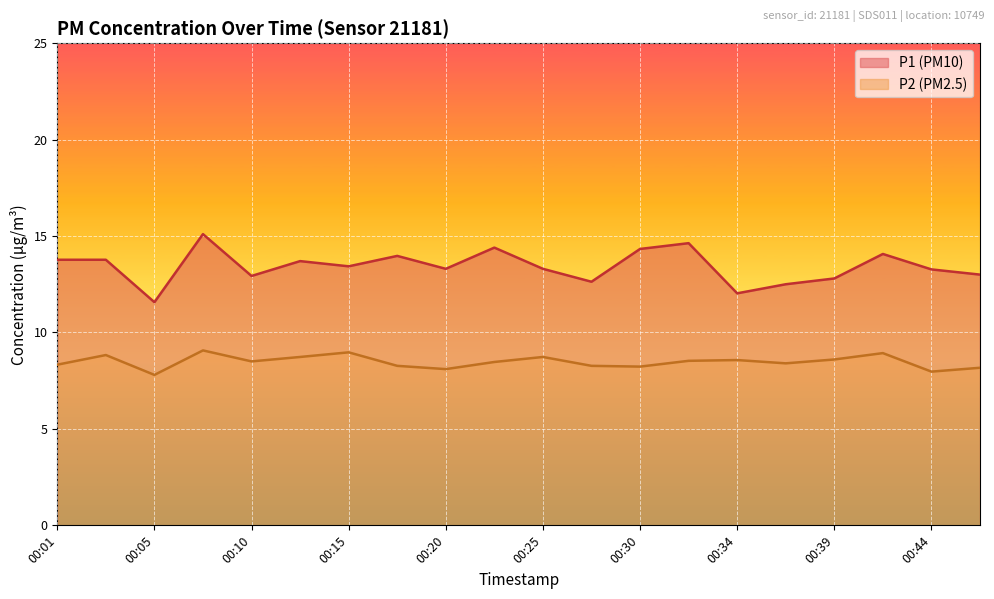

Reading right to left, extract all data points from this chart.

P1: 00:47=13.0	00:44=13.3	00:42=14.1	00:39=12.8	00:37=12.5	00:34=12.0	00:32=14.6	00:30=14.3	00:27=12.6	00:25=13.3	00:22=14.4	00:20=13.3	00:17=14.0	00:15=13.4	00:13=13.7	00:10=12.9	00:08=15.1	00:05=11.6	00:03=13.8	00:01=13.8
P2: 00:47=8.2	00:44=8.0	00:42=8.9	00:39=8.6	00:37=8.4	00:34=8.6	00:32=8.5	00:30=8.2	00:27=8.3	00:25=8.7	00:22=8.5	00:20=8.1	00:17=8.3	00:15=9.0	00:13=8.7	00:10=8.5	00:08=9.1	00:05=7.8	00:03=8.8	00:01=8.3